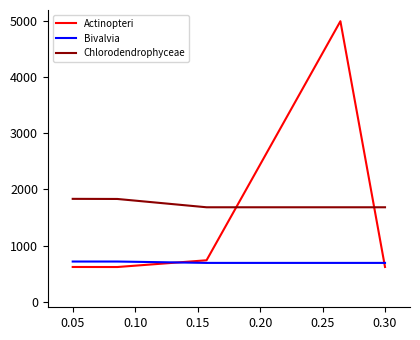

What are all the series names shown in the legend?

Actinopteri, Bivalvia, Chlorodendrophyceae